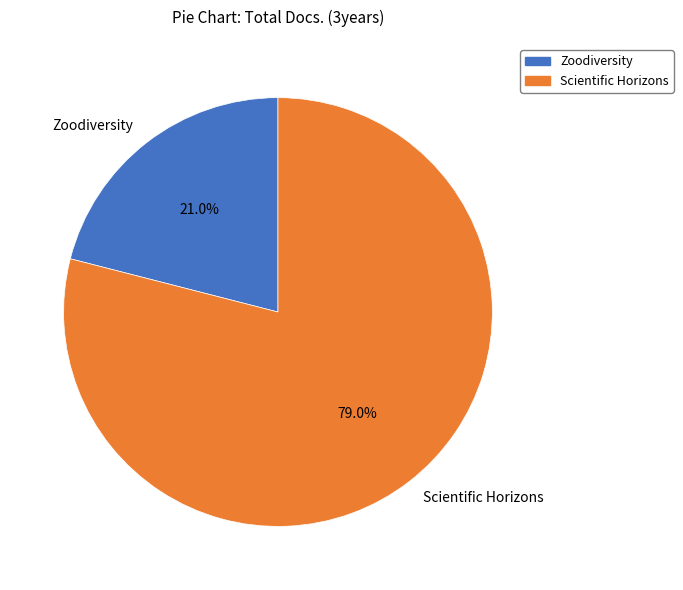

Does Scientific Horizons represent more than half of the total?

Yes